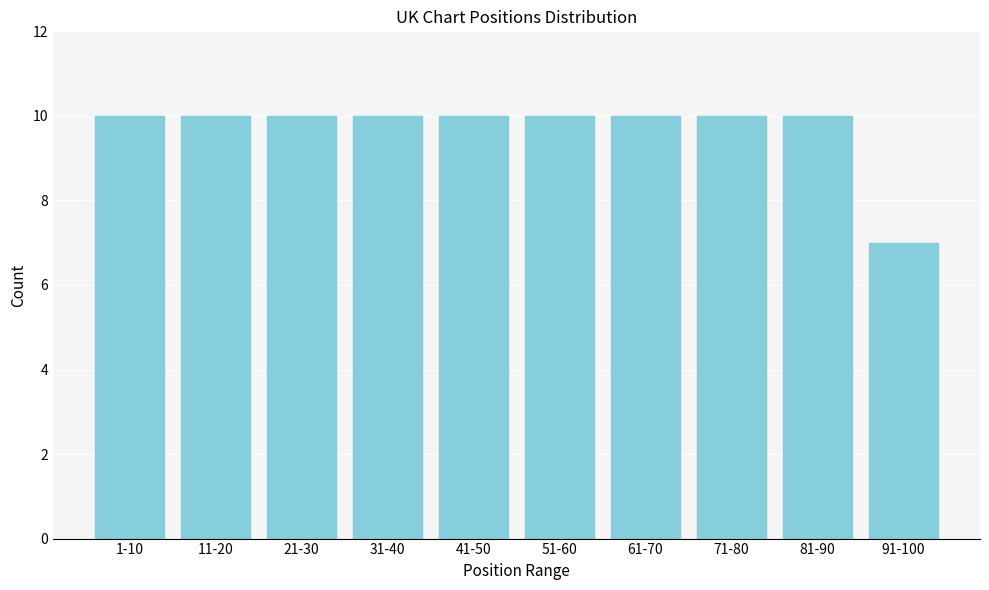

Reading right to left, what are all the values shown in this chart?

91-100=7	81-90=10	71-80=10	61-70=10	51-60=10	41-50=10	31-40=10	21-30=10	11-20=10	1-10=10